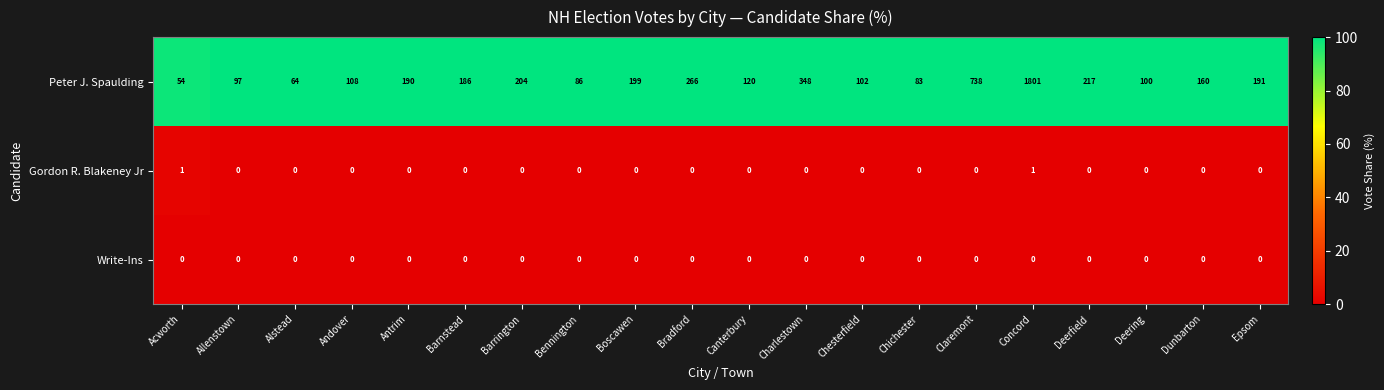

What is the total value across all series at Allenstown?

97